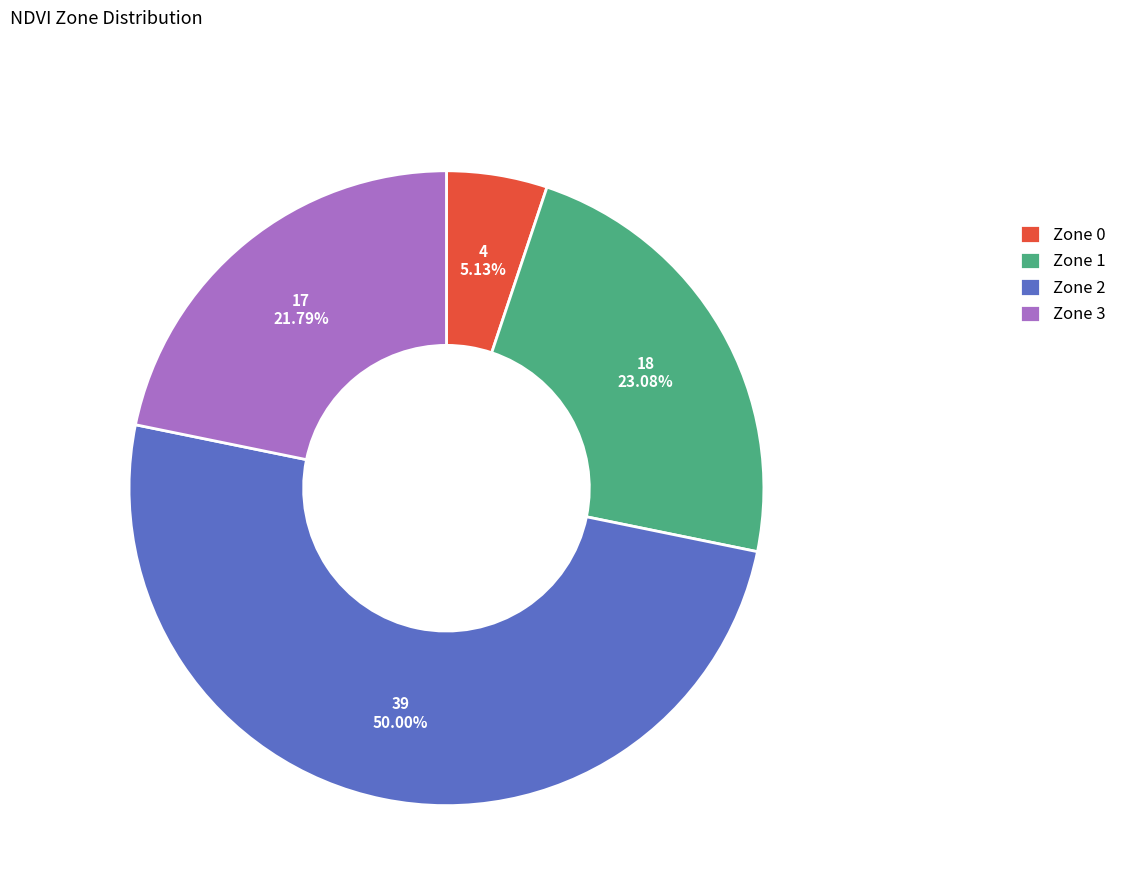

Rank the categories by value from highest to lowest.

Zone 2, Zone 1, Zone 3, Zone 0